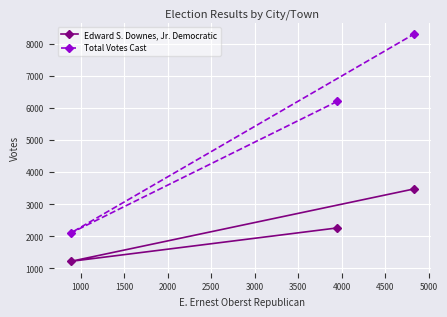

List the series in order of their overall mean, lowest first.

Edward S. Downes, Jr. Democratic, Total Votes Cast